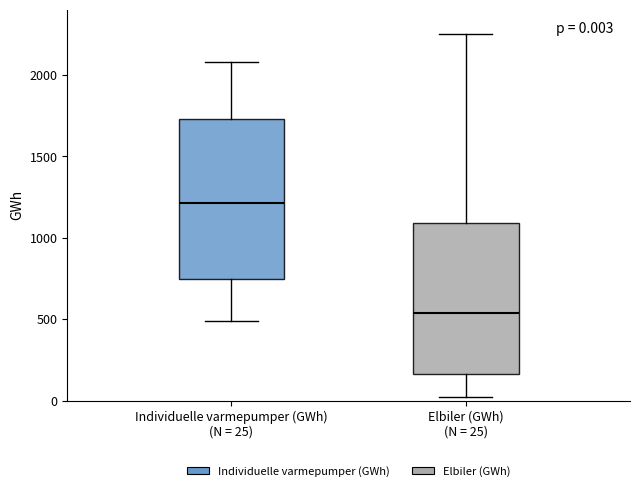

Which box has the lowest median line?

Elbiler (GWh) (N = 25)